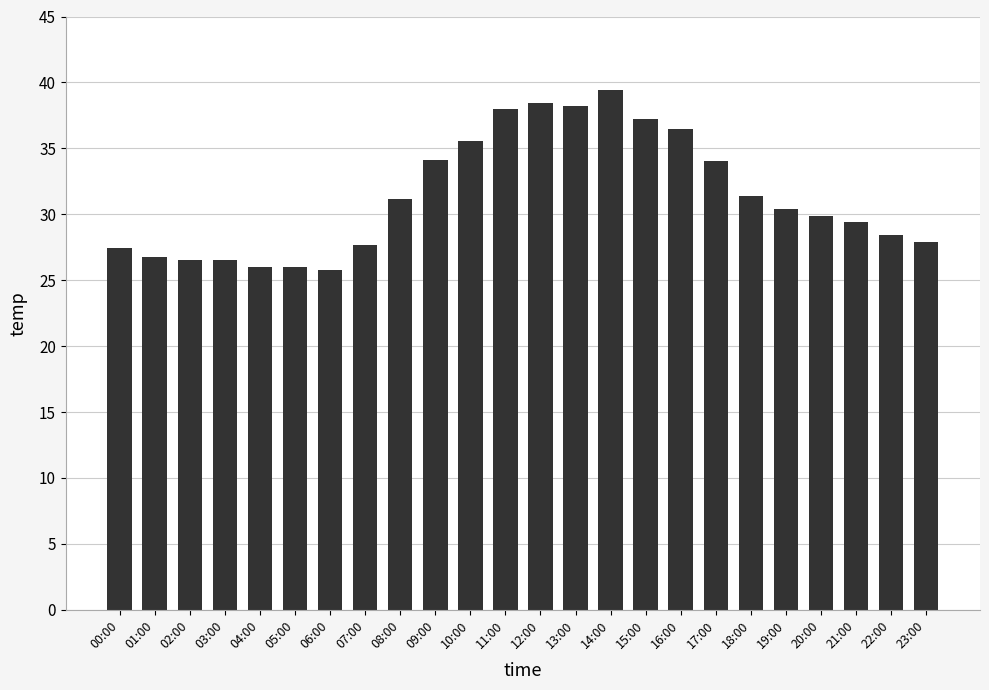

The chart shows a value of 31.4 at 18:00. True or false?

True